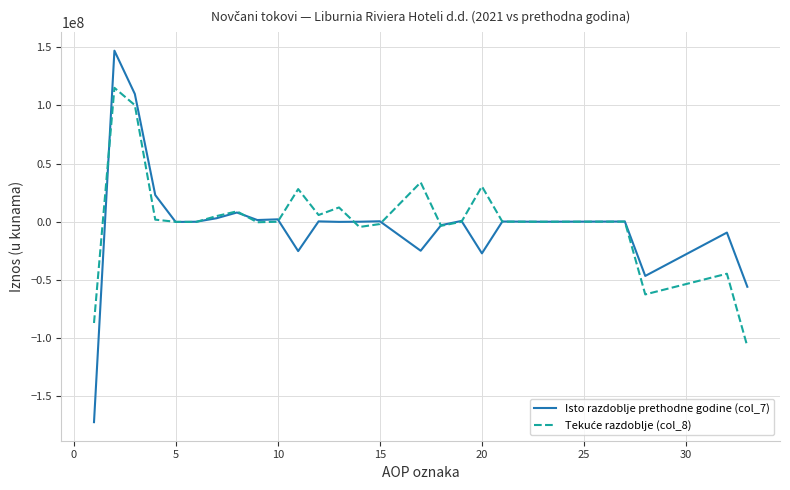

Which series has the widest spread of values?

Isto razdoblje prethodne godine (col_7)